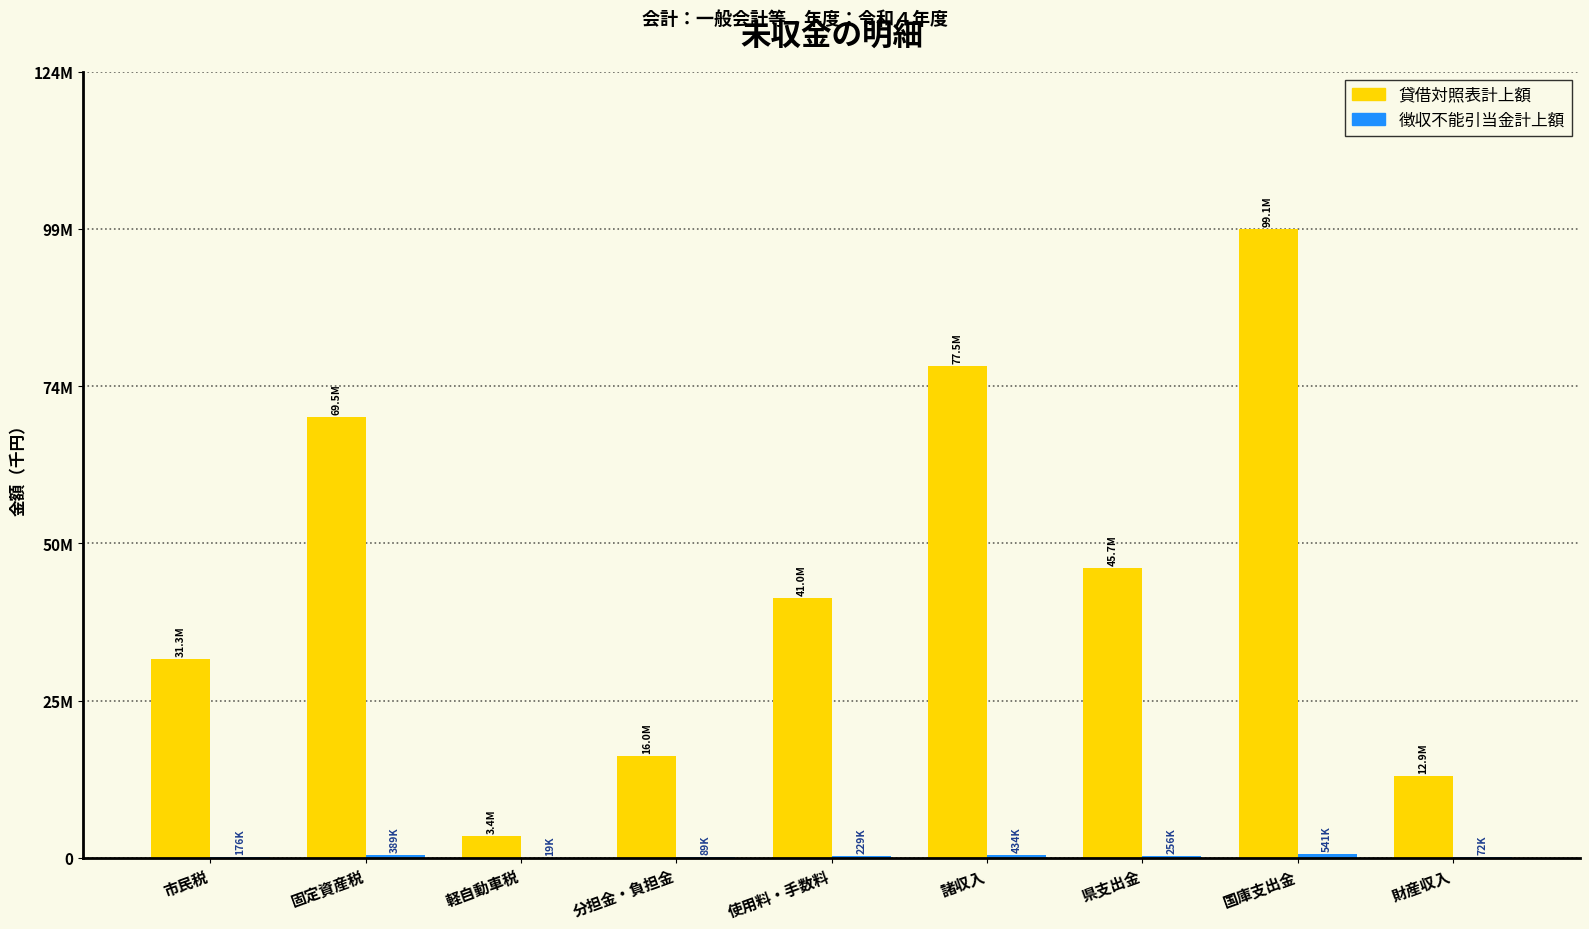

Does the chart contain stacked bars?

No